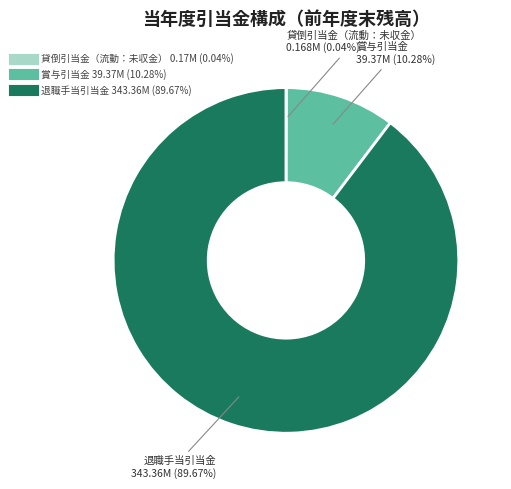

Which category has the biggest portion of the pie?

退職手当引当金